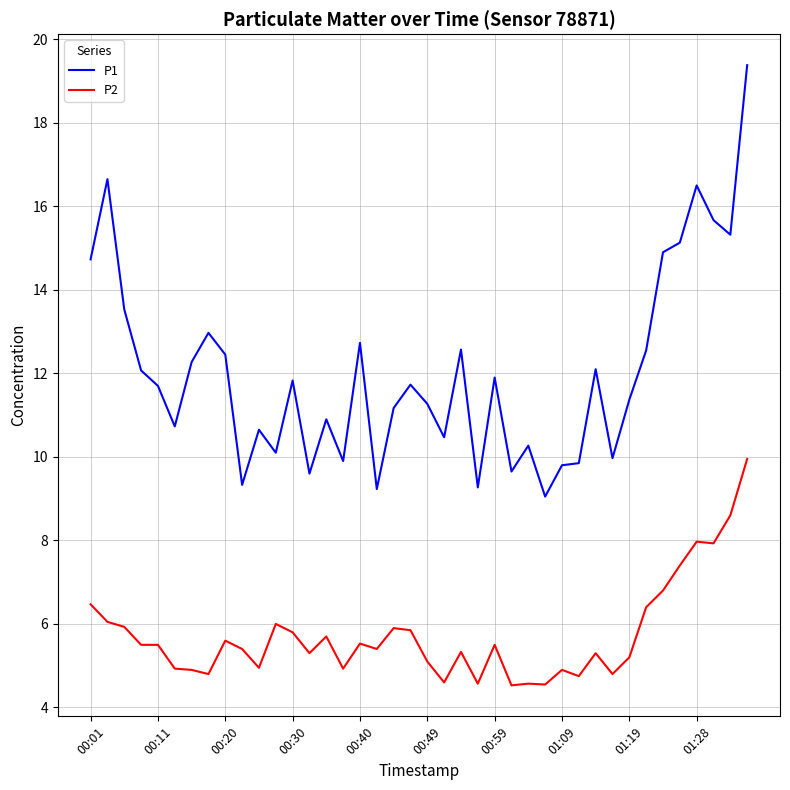

True or false: P2 and P1 cross at least once.

False